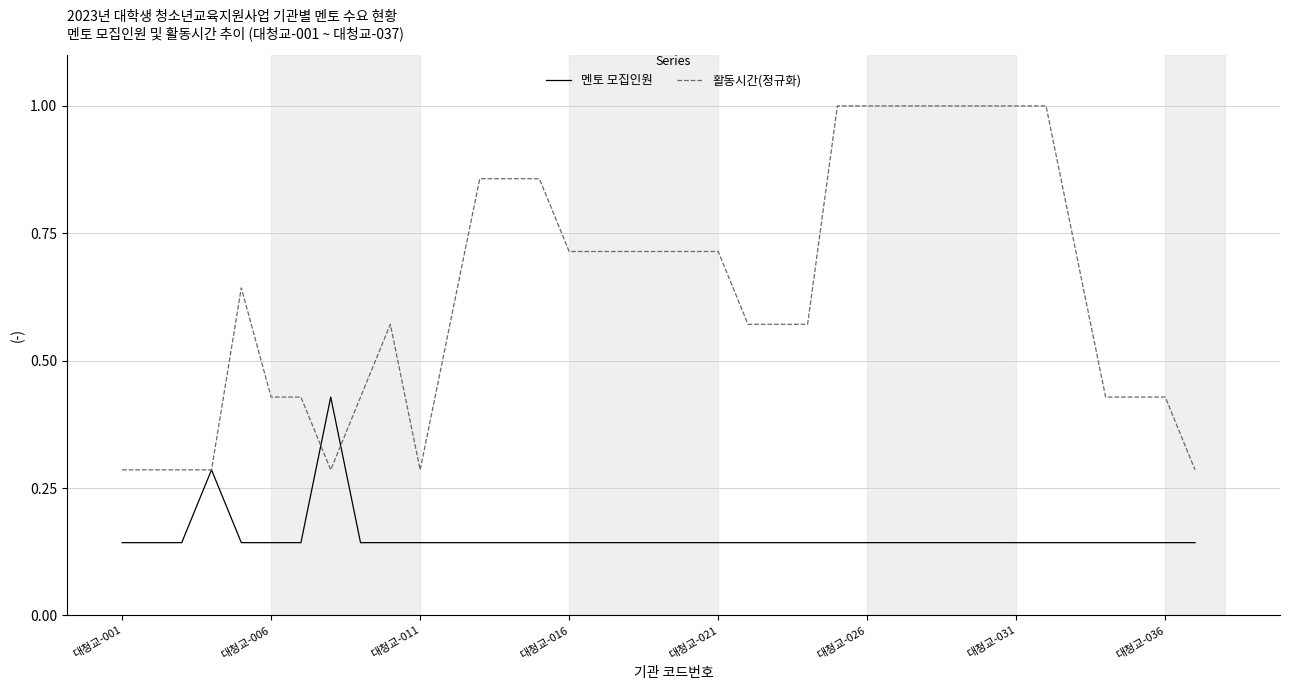

List the series in order of their overall mean, highest first.

활동시간(정규화), 멘토 모집인원